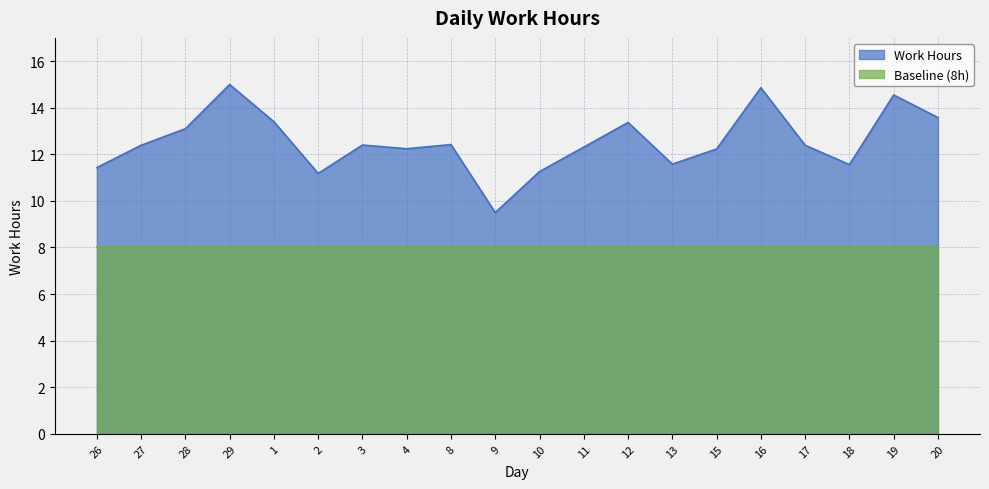

What value does the data have at 8?

12.4